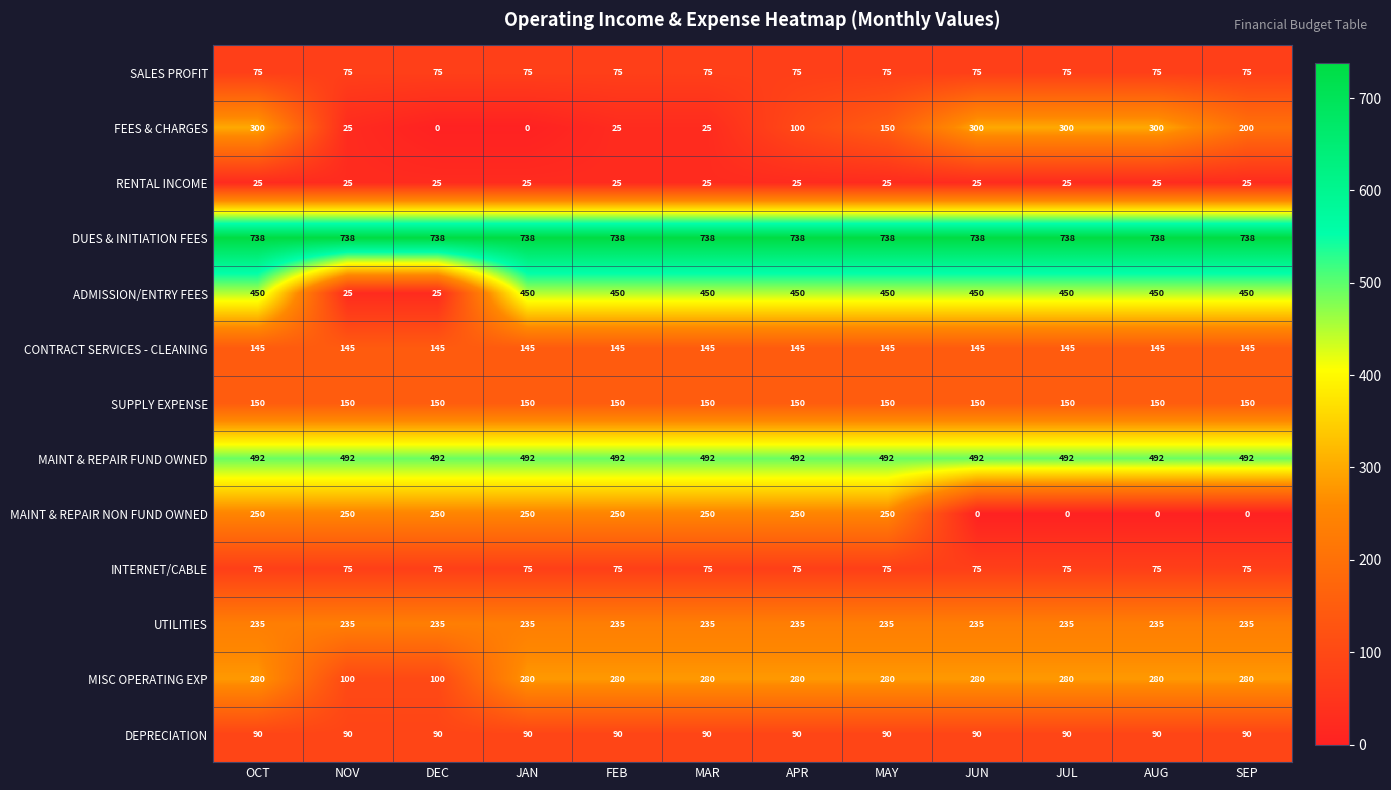

At which category is the sum across all series the highest?

OCT